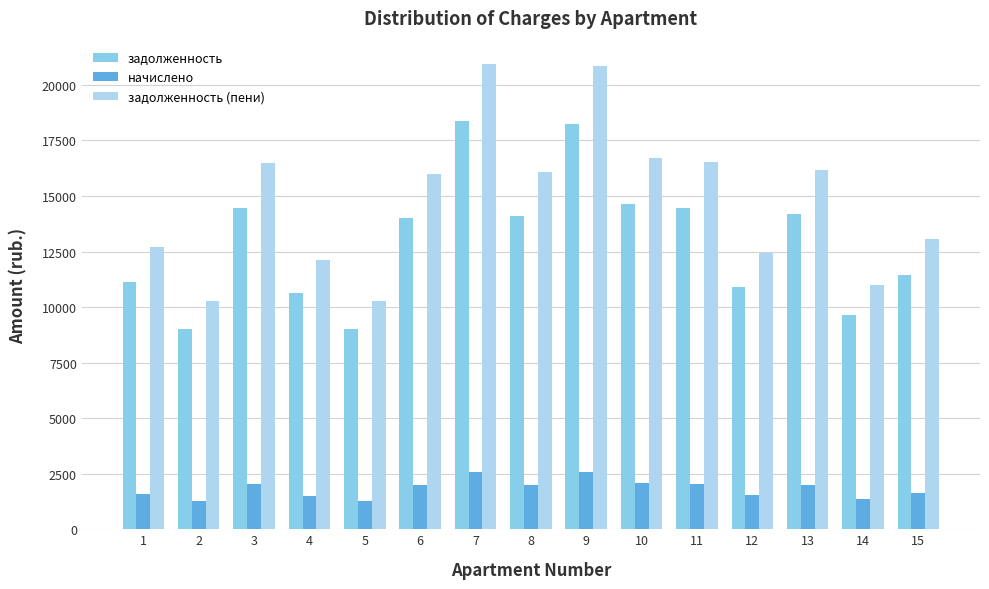

Where does the задолженность (пени) series first go above 15990?

3